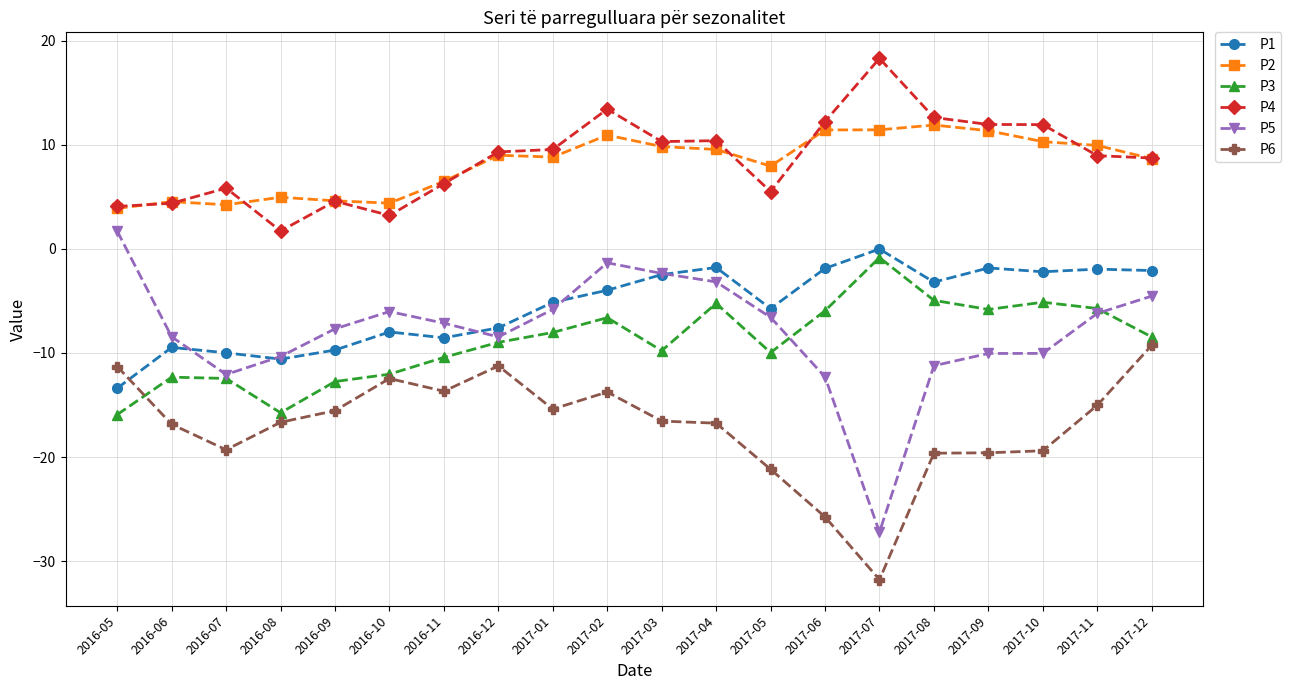

The P1 series shows -1.8 at 2017-09. True or false?

True